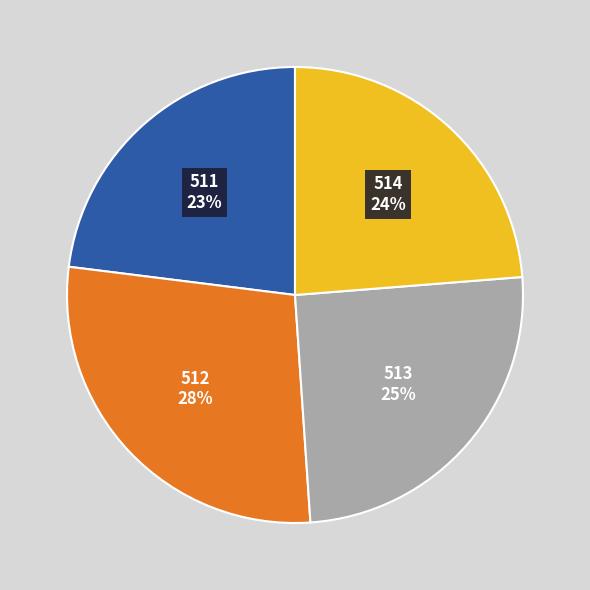

Does any single category account for the majority?

No